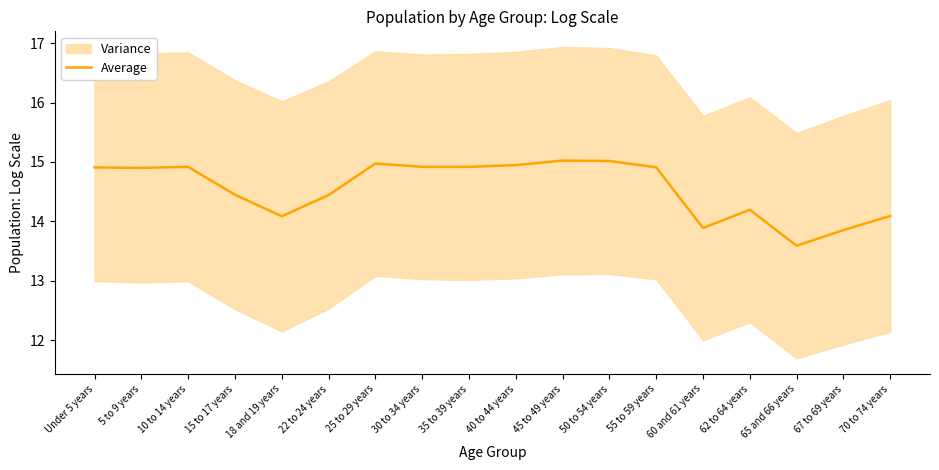

Does the chart display data point markers on the line(s)?

No